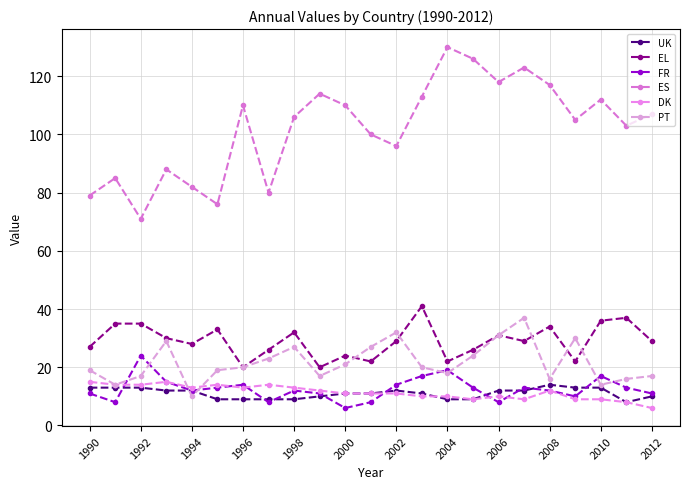

True or false: UK has more than 0 points higher than both neighbors.

True